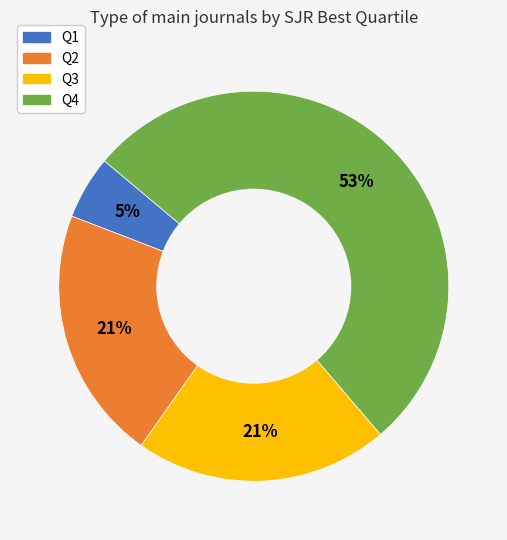

Is it true that Q3 is 21% of the pie?

True